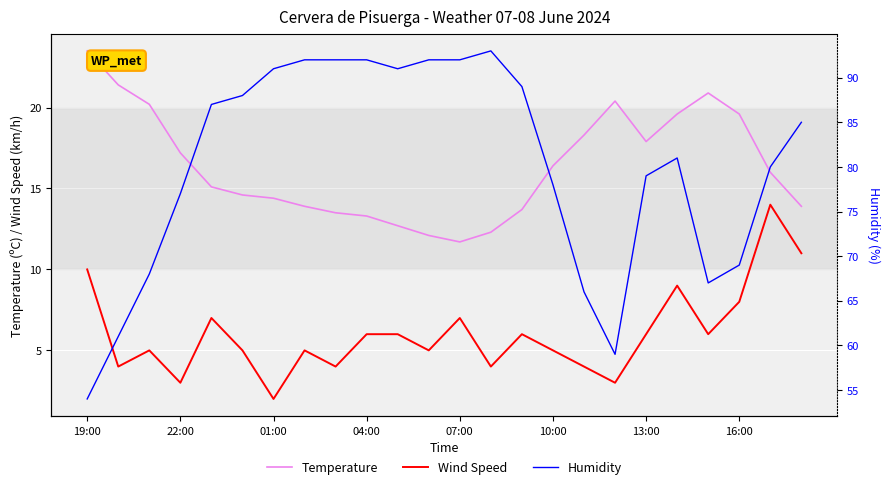

True or false: Wind Speed and Temperature cross at least once.

False